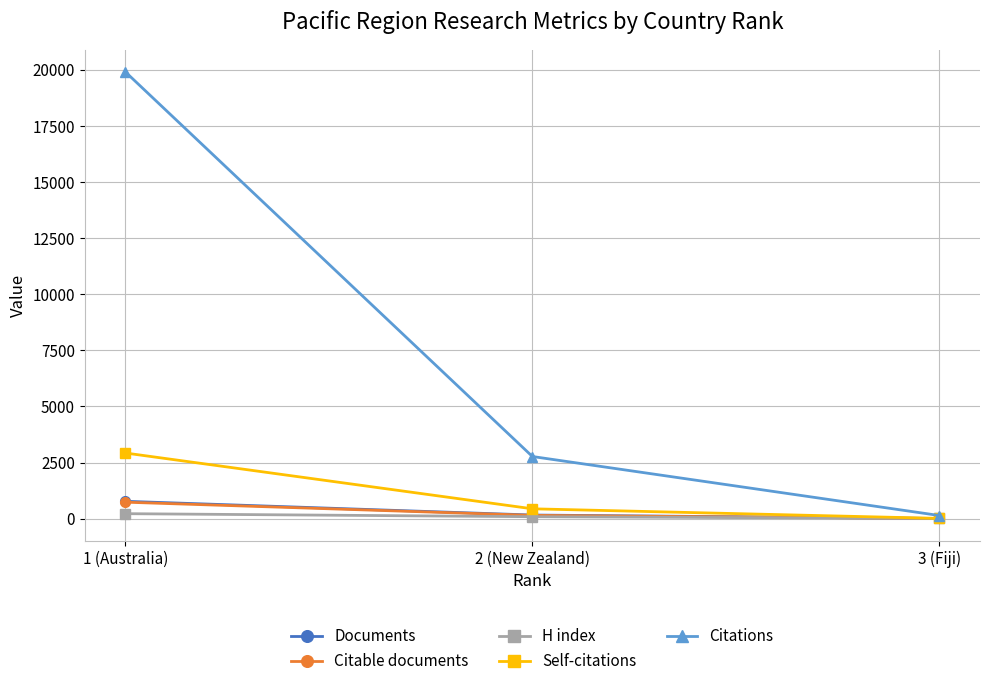

What is the sum of the Citations values at 2 (New Zealand) and 1 (Australia)?

22671